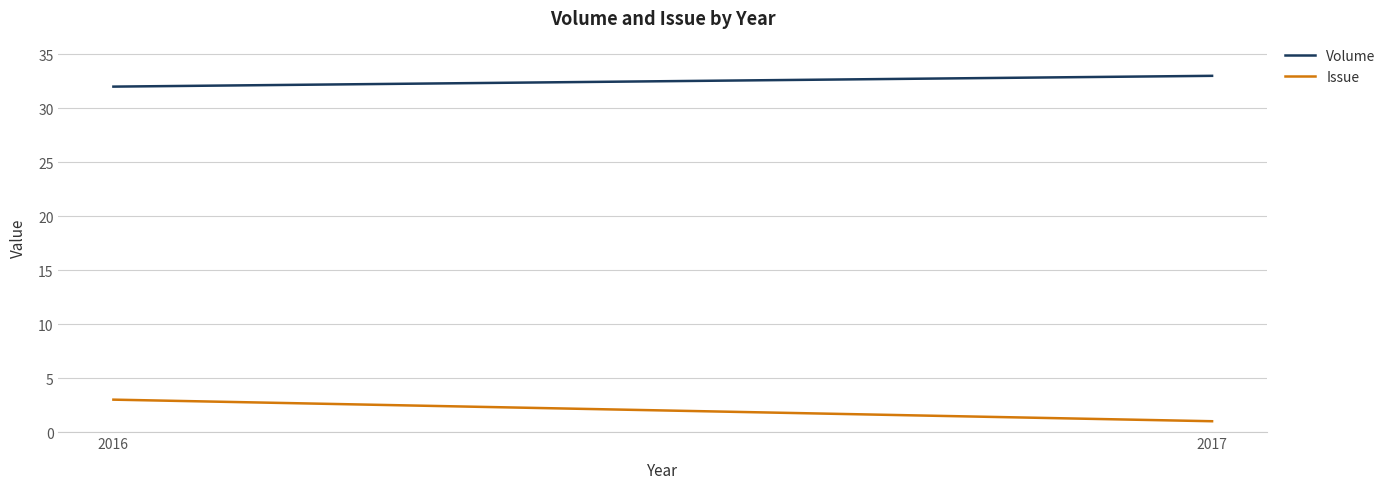

Between 2016 and 2017, which is larger?

2017